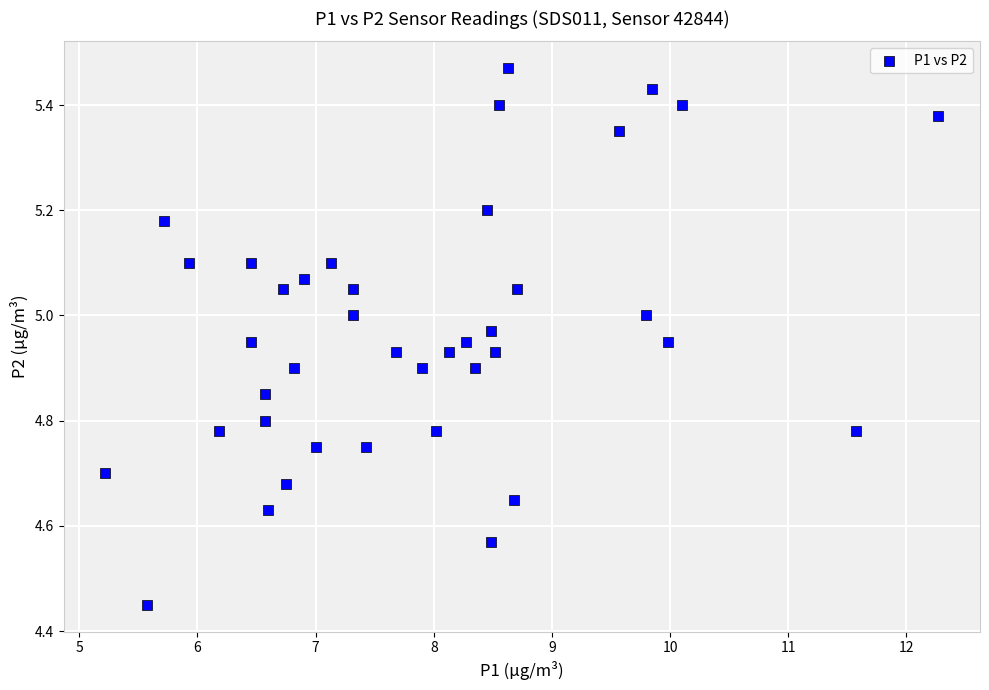

What is the range of Y values (max minus min)?

1.0